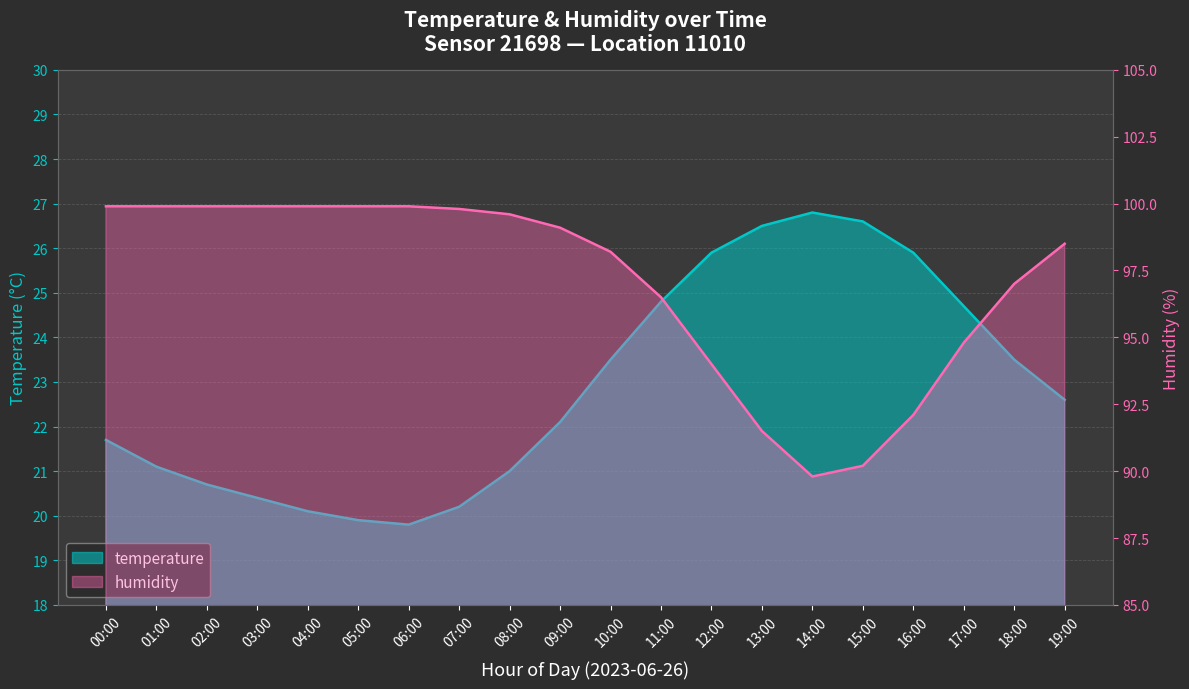

How many data points in humidity are above 99?

10